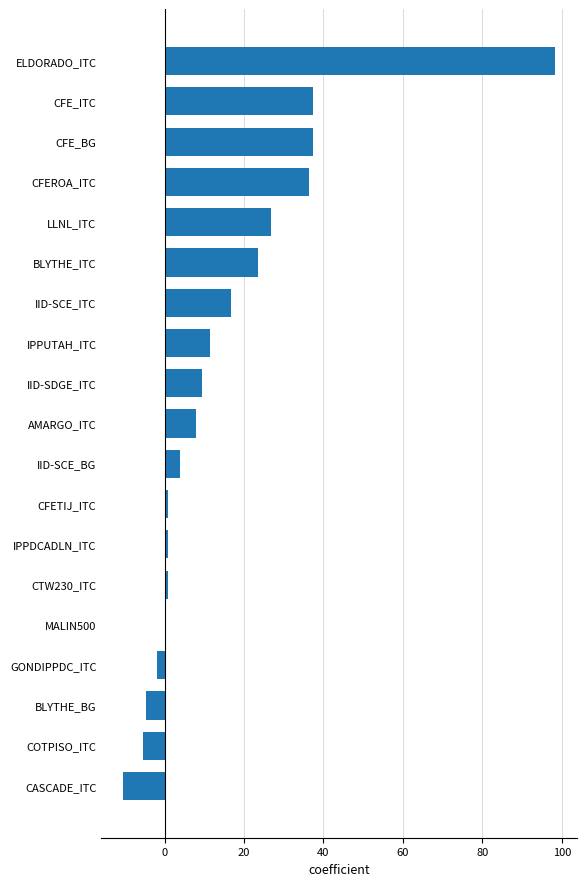

What is the maximum value shown in the chart?

98.3